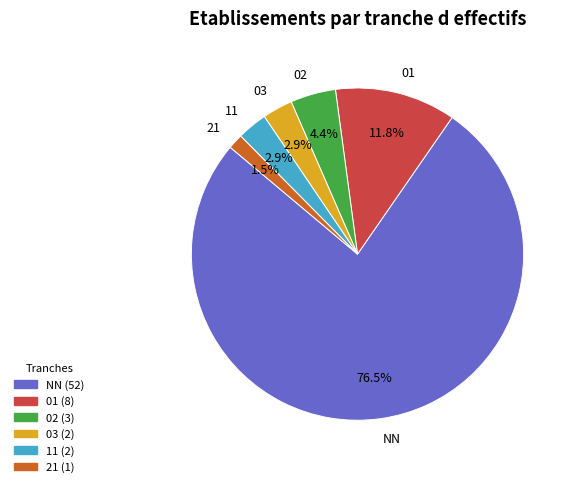

Which category accounts for the majority?

NN